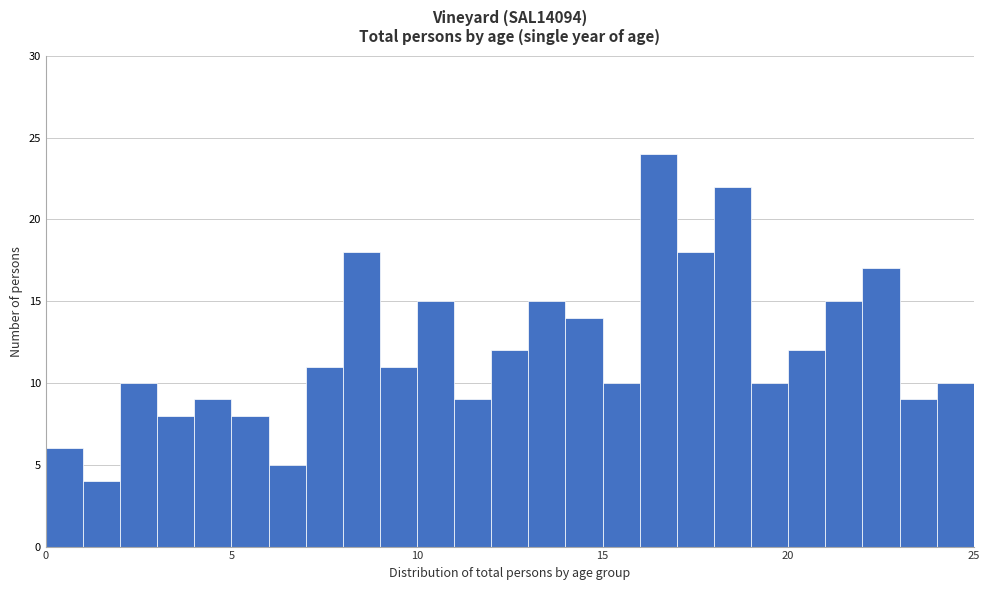

Read against the x-axis, roughly where is the centre of the tallest bar?

16.5